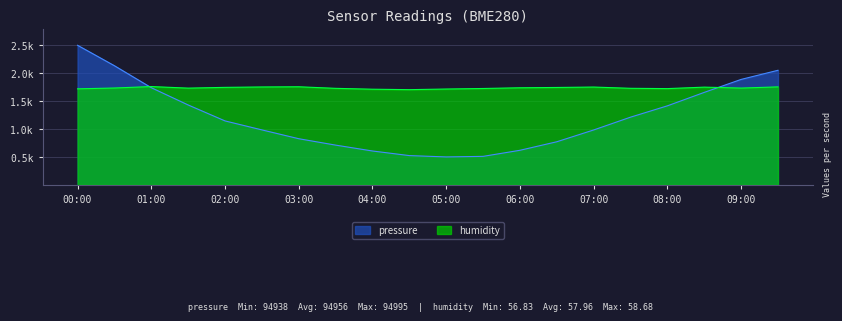

How many values in the humidity series are below 1734?

10